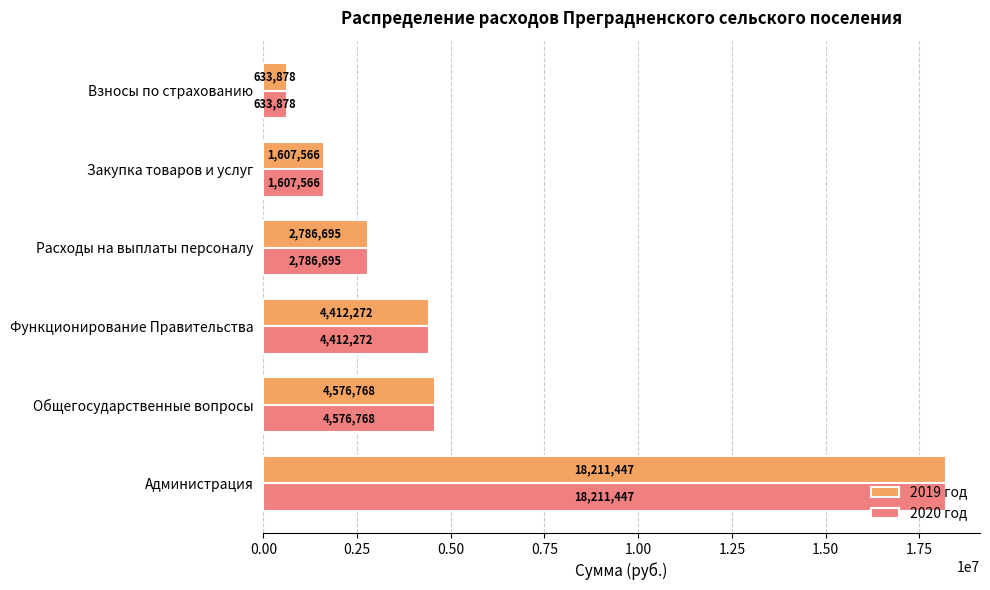

At which category does the chart reach its minimum across all series?

Взносы по страхованию